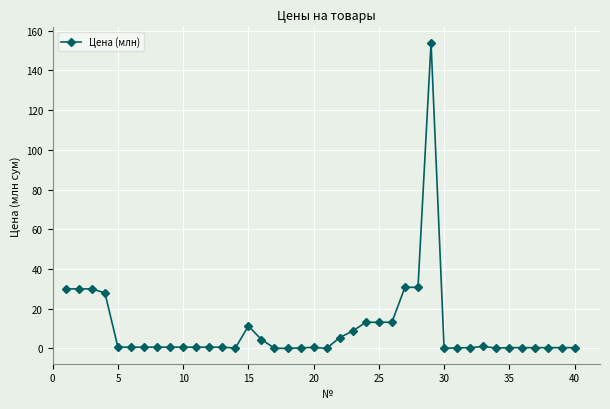

True or false: the data has more than 1 interior local peaks.

True